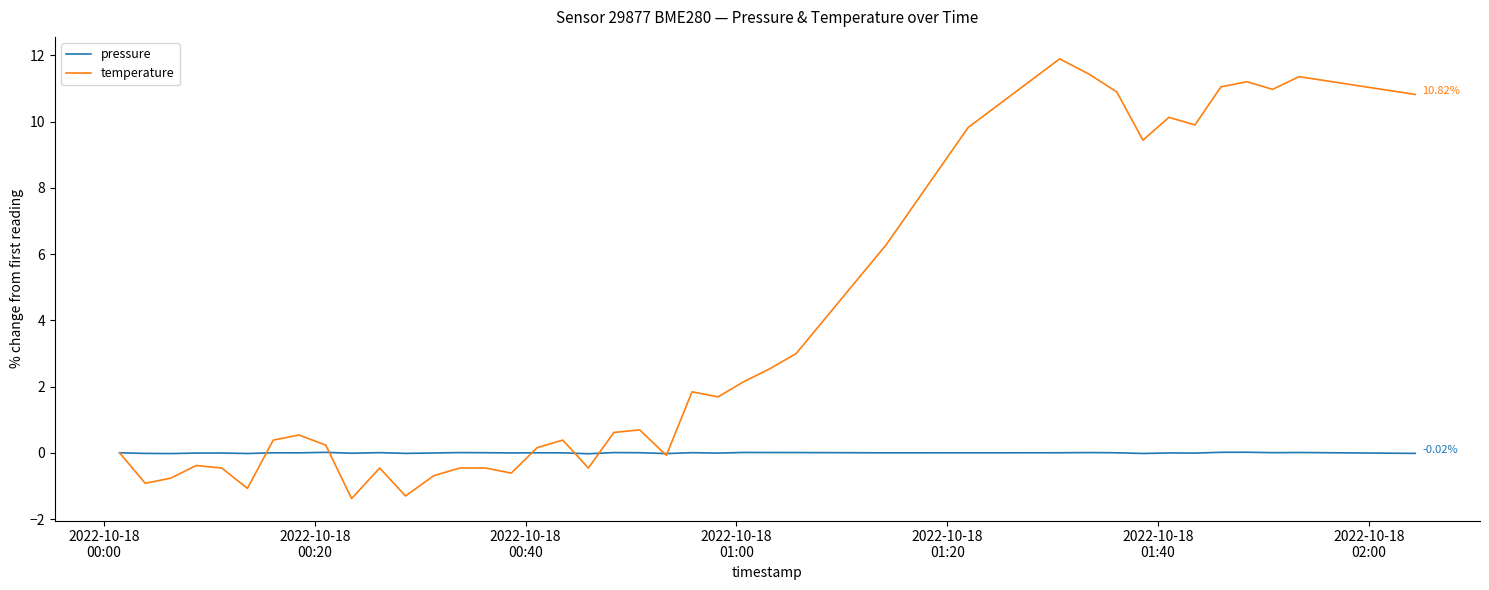

At how many categories does at least one series exceed 10?

9